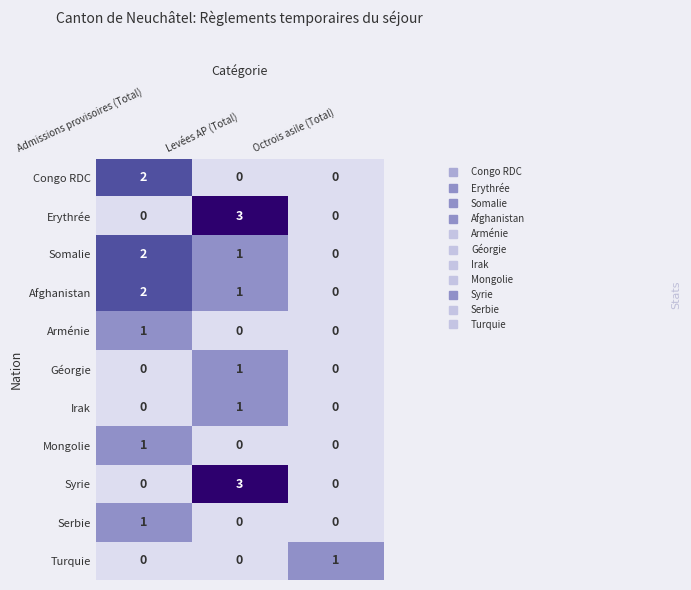

At which category does the chart reach its peak across all series?

Levées AP (Total)